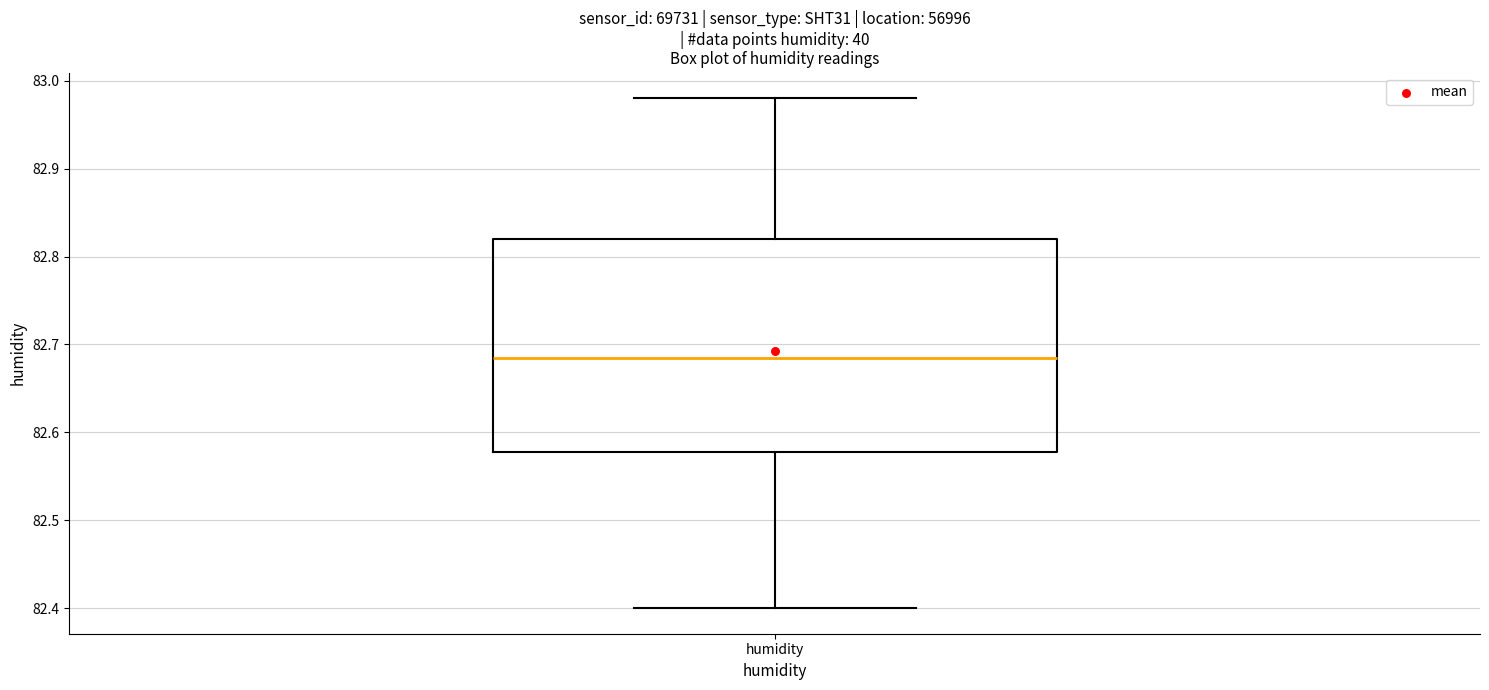

Where does the upper whisker of the box for humidity end on the y-axis? The values are not printed on the chart, so give them approximately, as read against the axis.

82.98